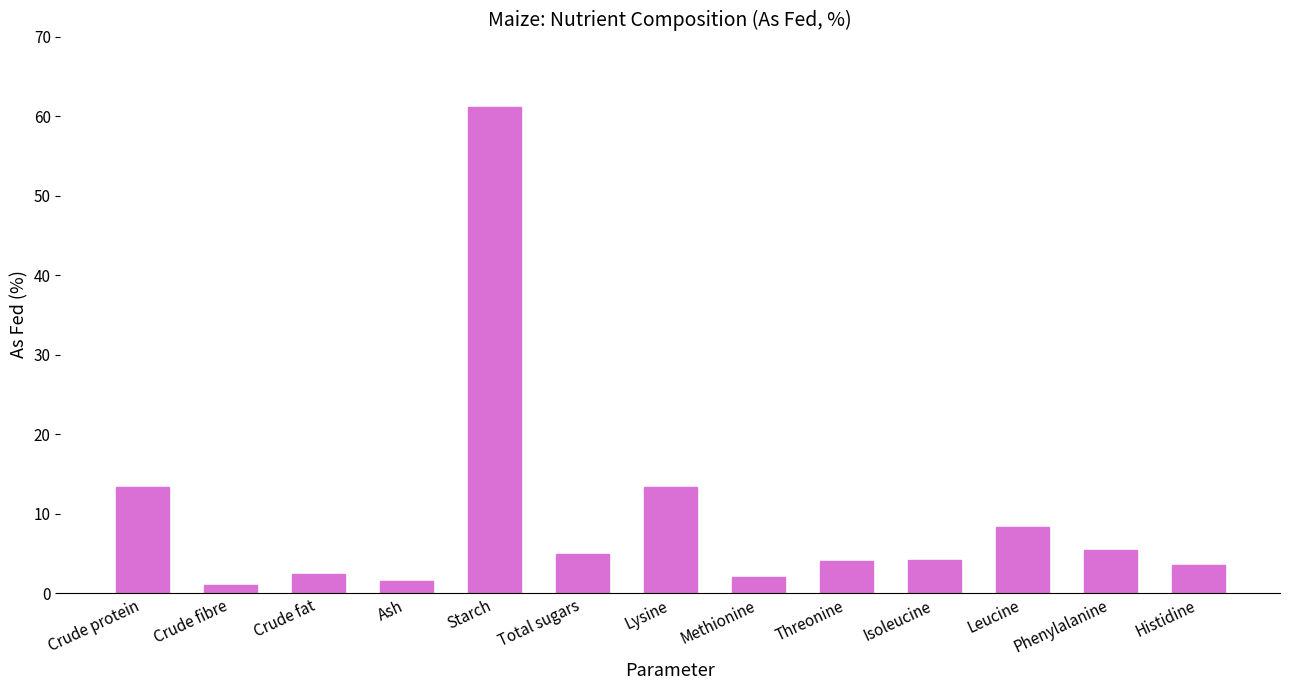

What is the difference between the maximum and second lowest values?

59.6